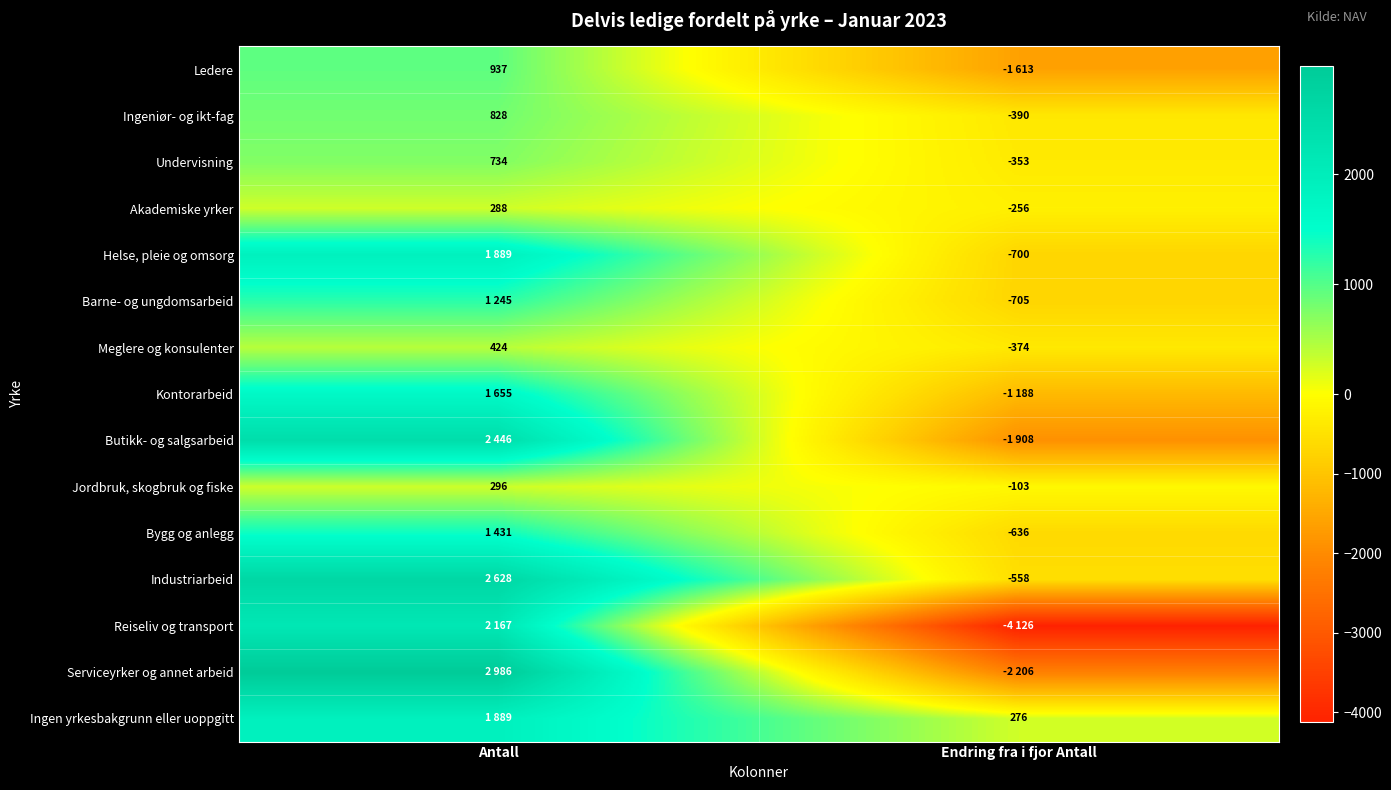

What is the maximum value for Undervisning?

734